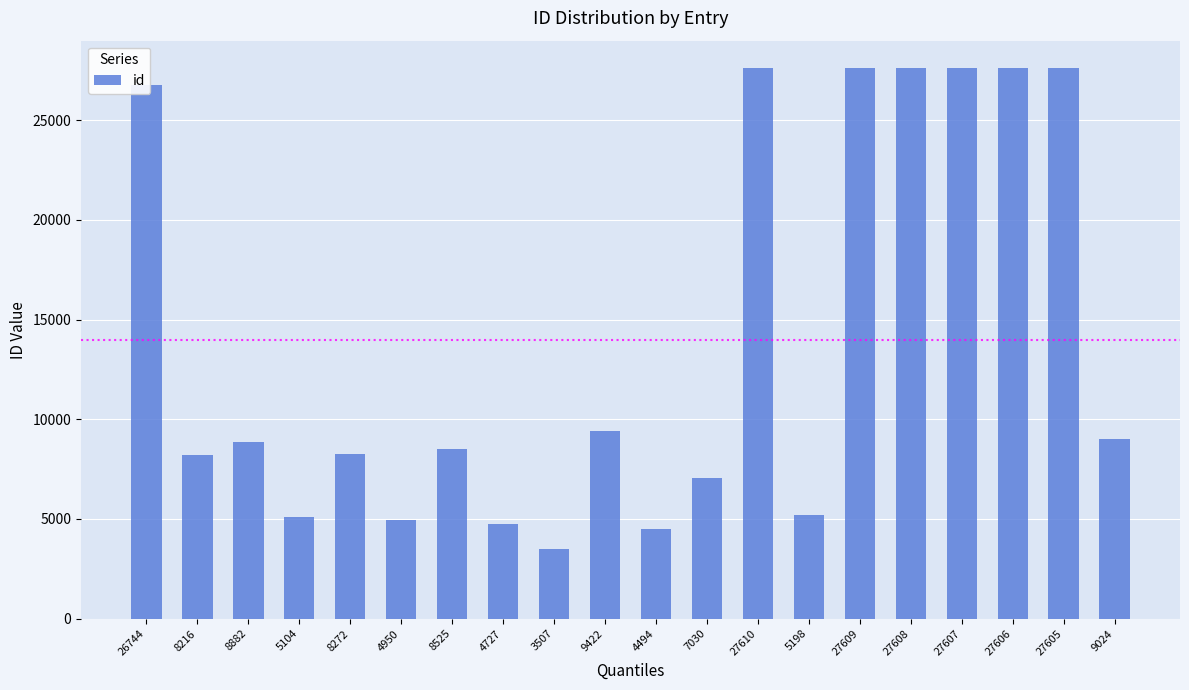

The value at 4494 is 6854. True or false?

False